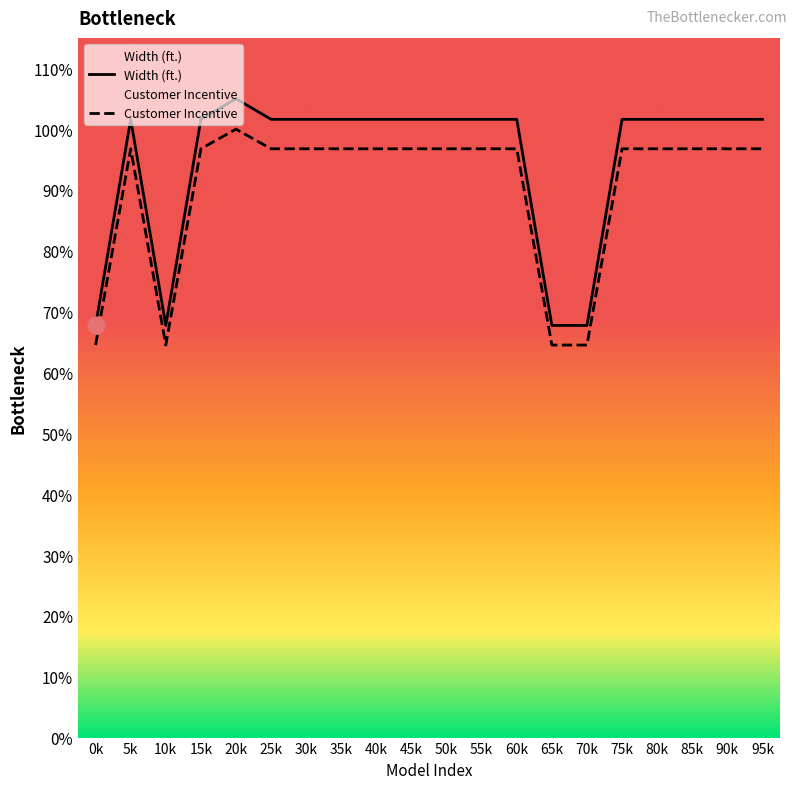

At which category is the sum across all series the highest?

20k